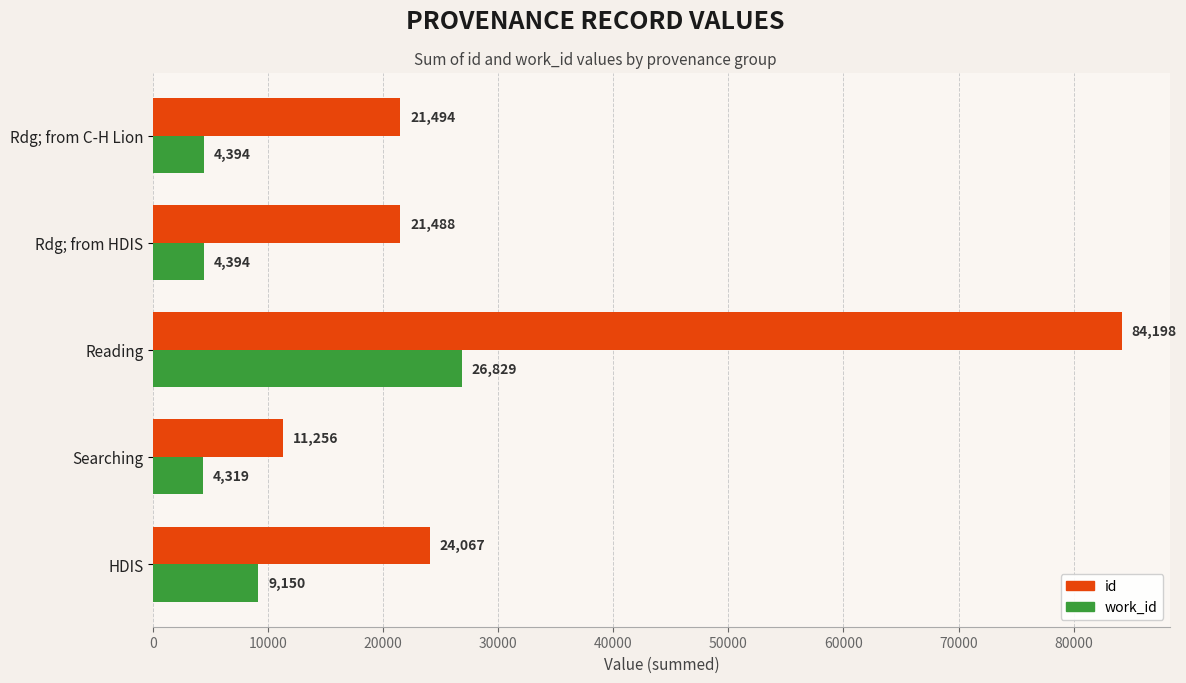

What is the sum of the id values at Searching and Rdg; from HDIS?

32744